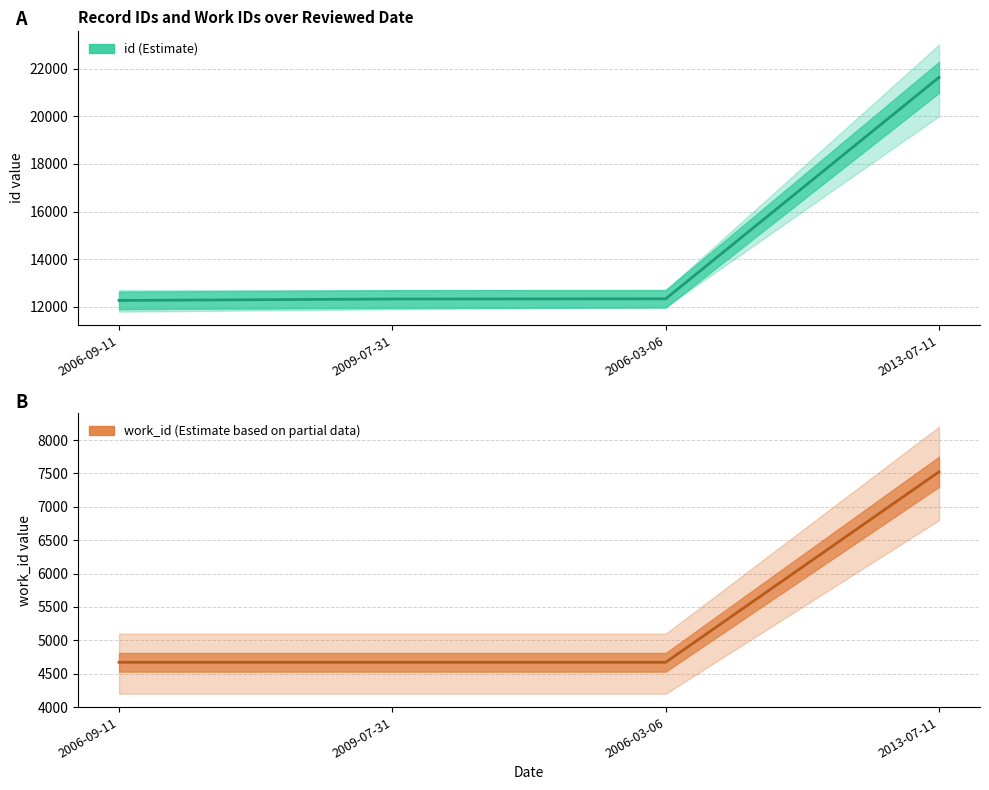

What is the value of the work_id point at the 2nd from the left?

4671